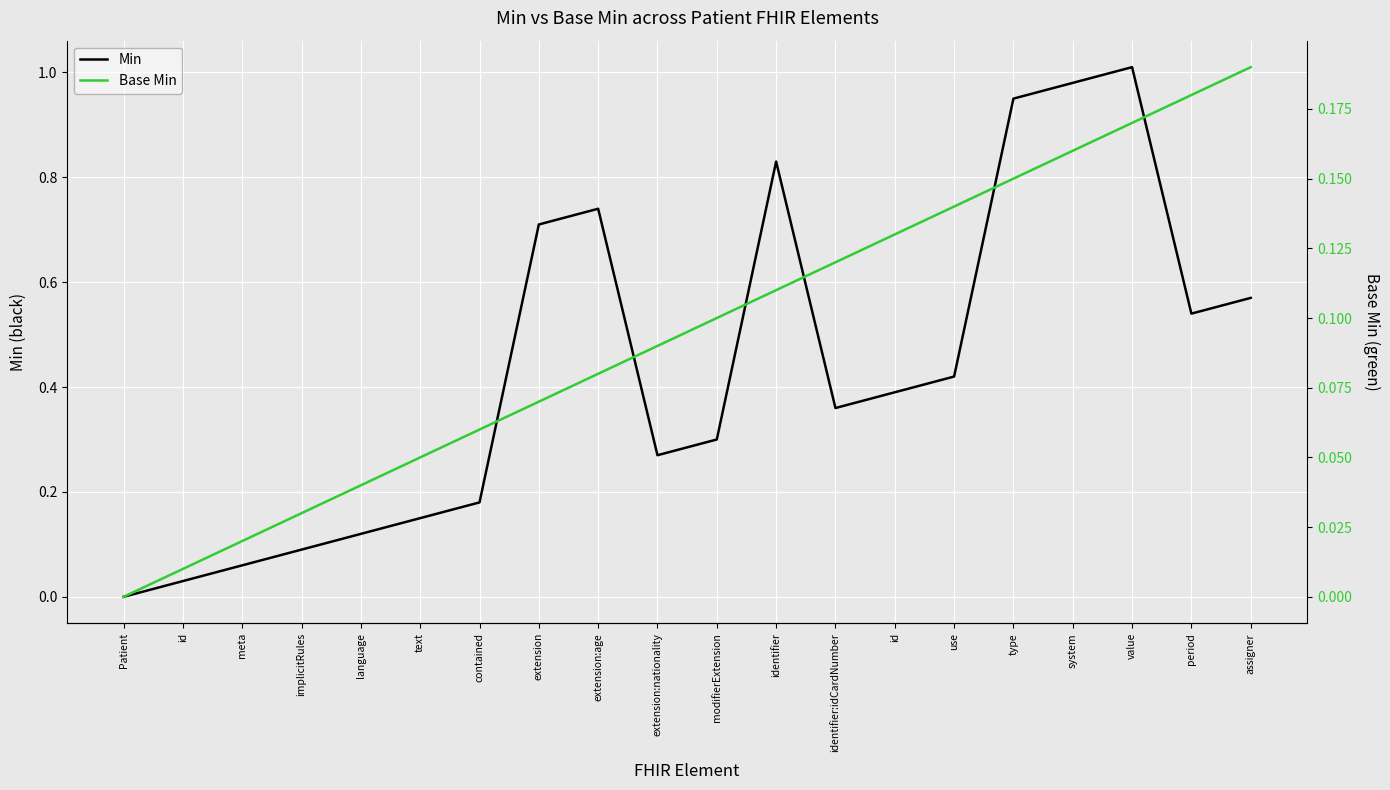

How many values in Base Min are above zero?

19